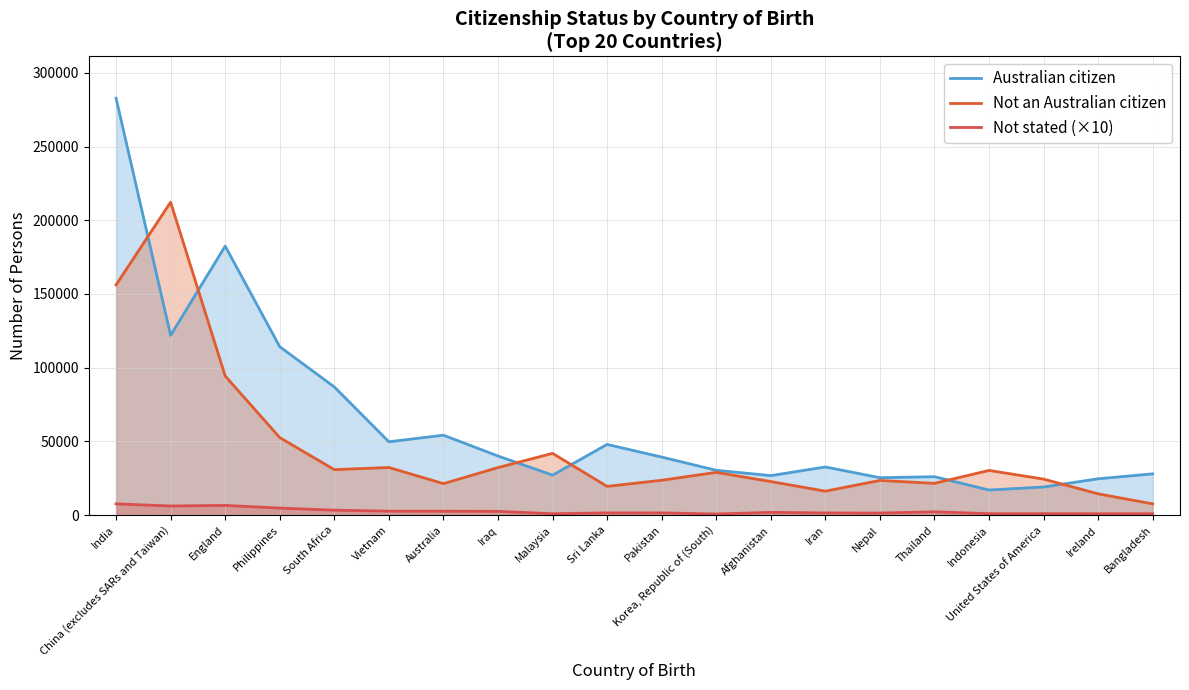

In Not stated, how many points are higher than both neighbors (excluding endpoints)?

4